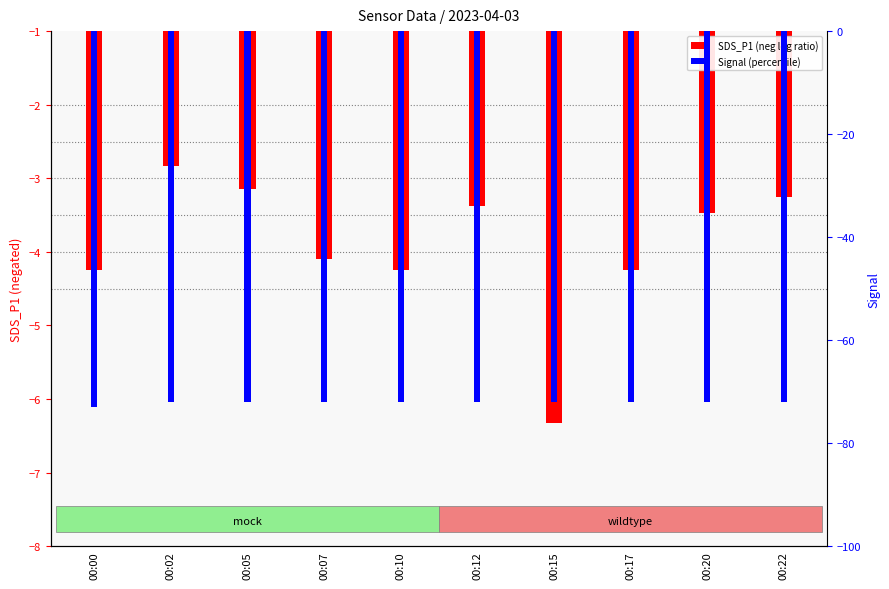

How many data points does each series have?

10